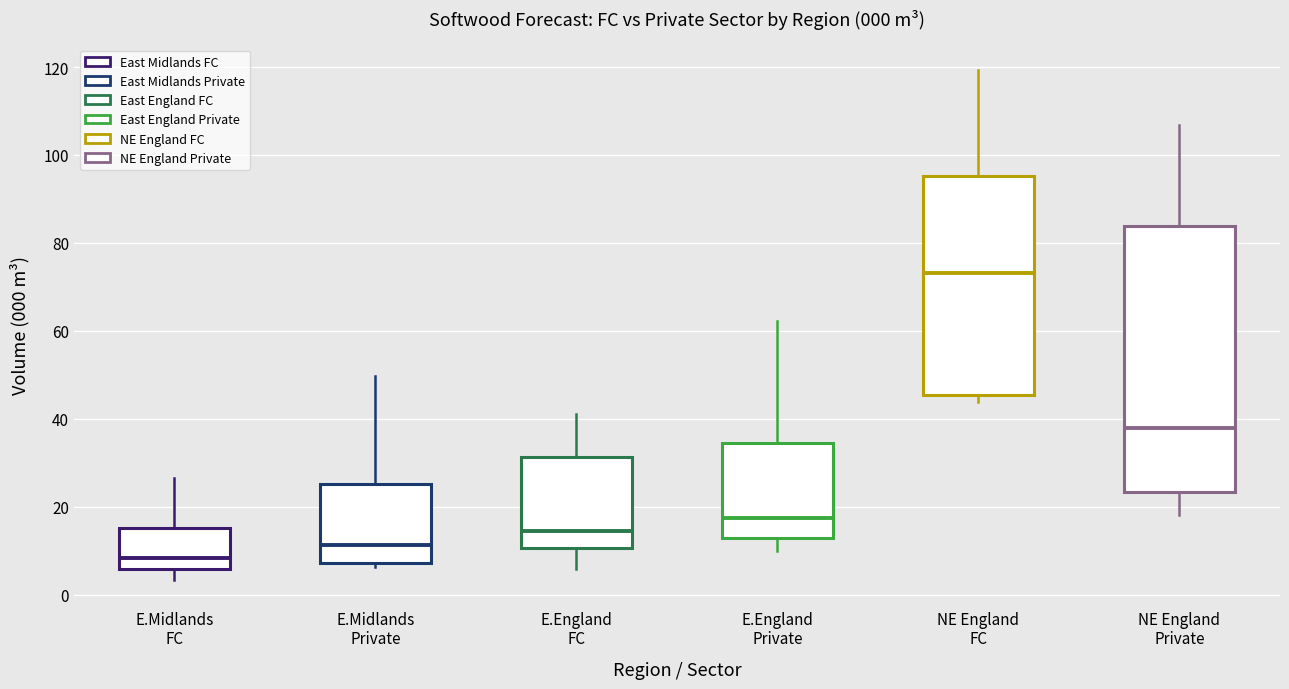

Comparing the boxes themselves (not the whiskers), which one is the tallest?

NE England Private